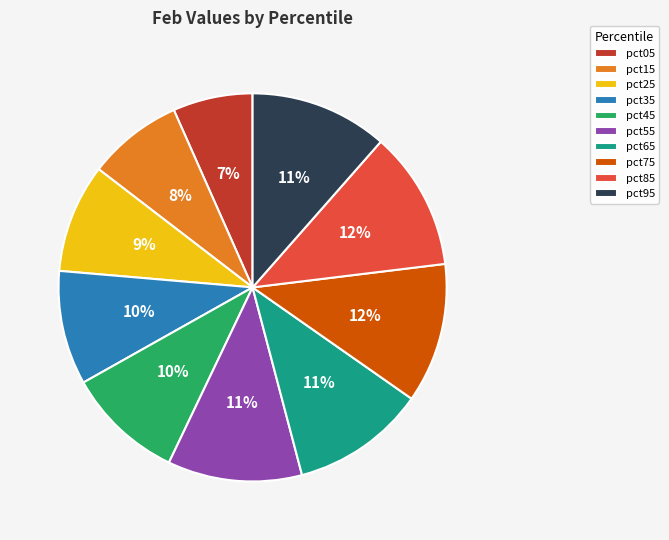

Which slice is the smallest?

pct05